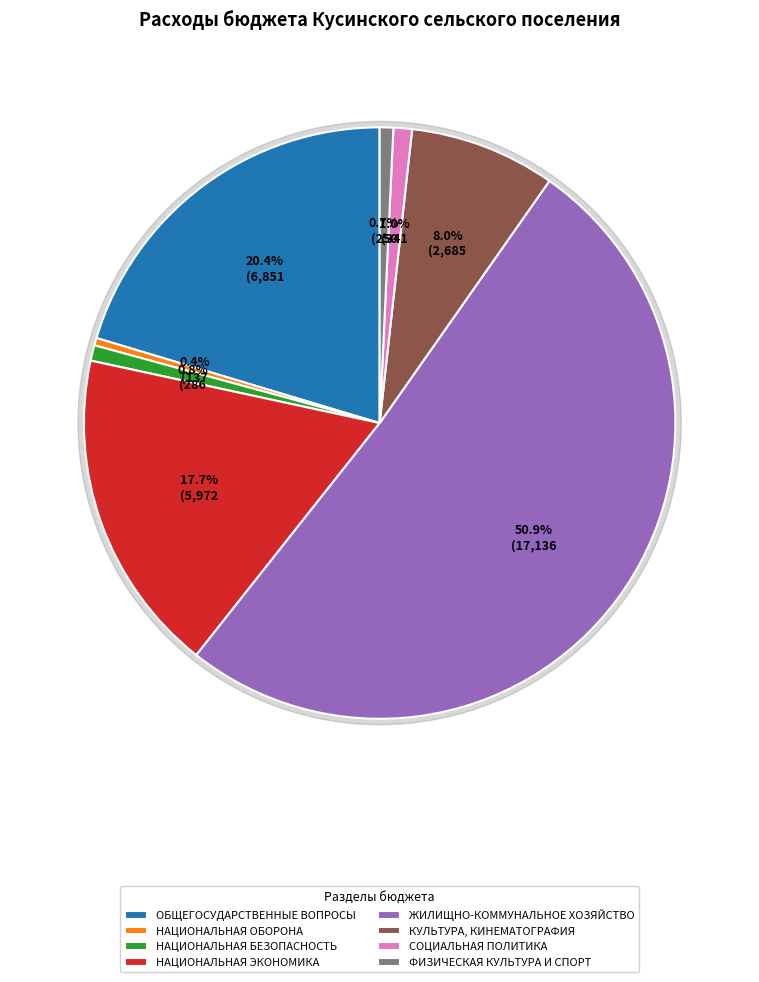

What is the majority slice?

ЖИЛИЩНО-КОММУНАЛЬНОЕ ХОЗЯЙСТВО